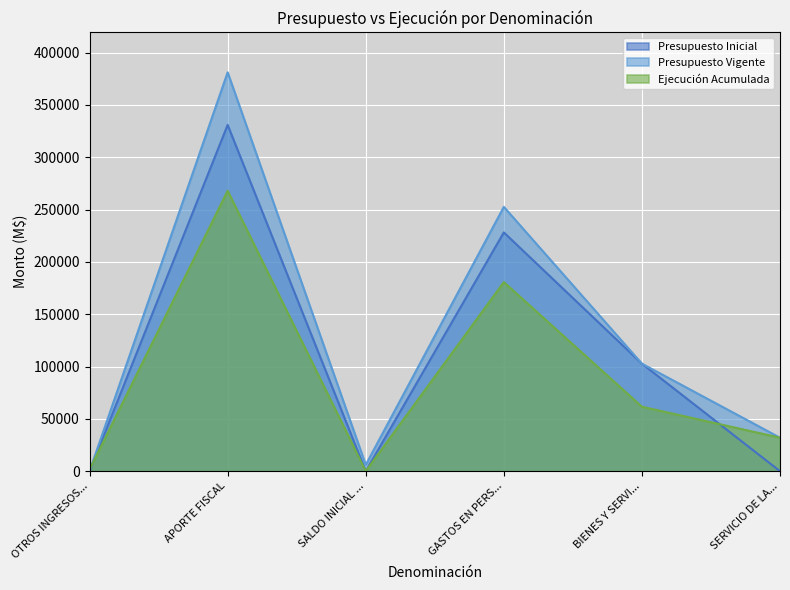

What position from the left is BIENES Y SERVI...?

5